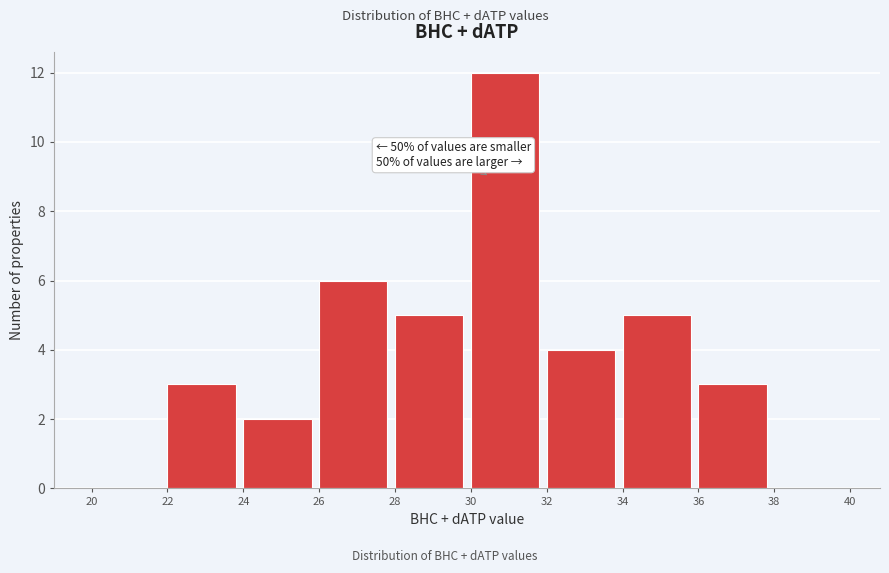

Which range on the x-axis has the tallest bar?

30 to 32